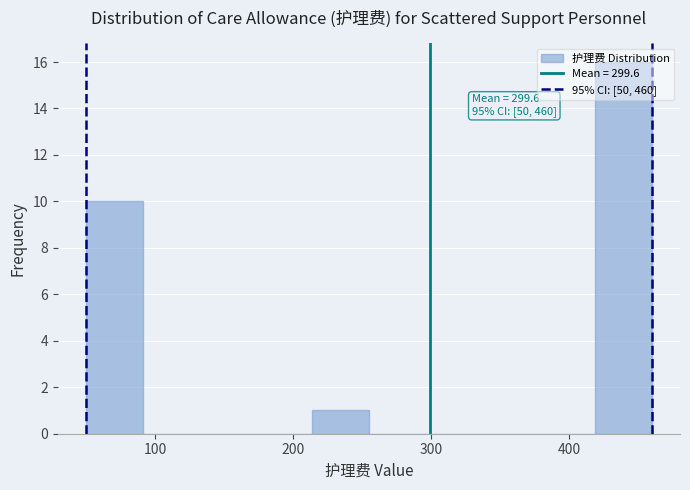

Which range on the x-axis has the tallest bar?

419 to 460